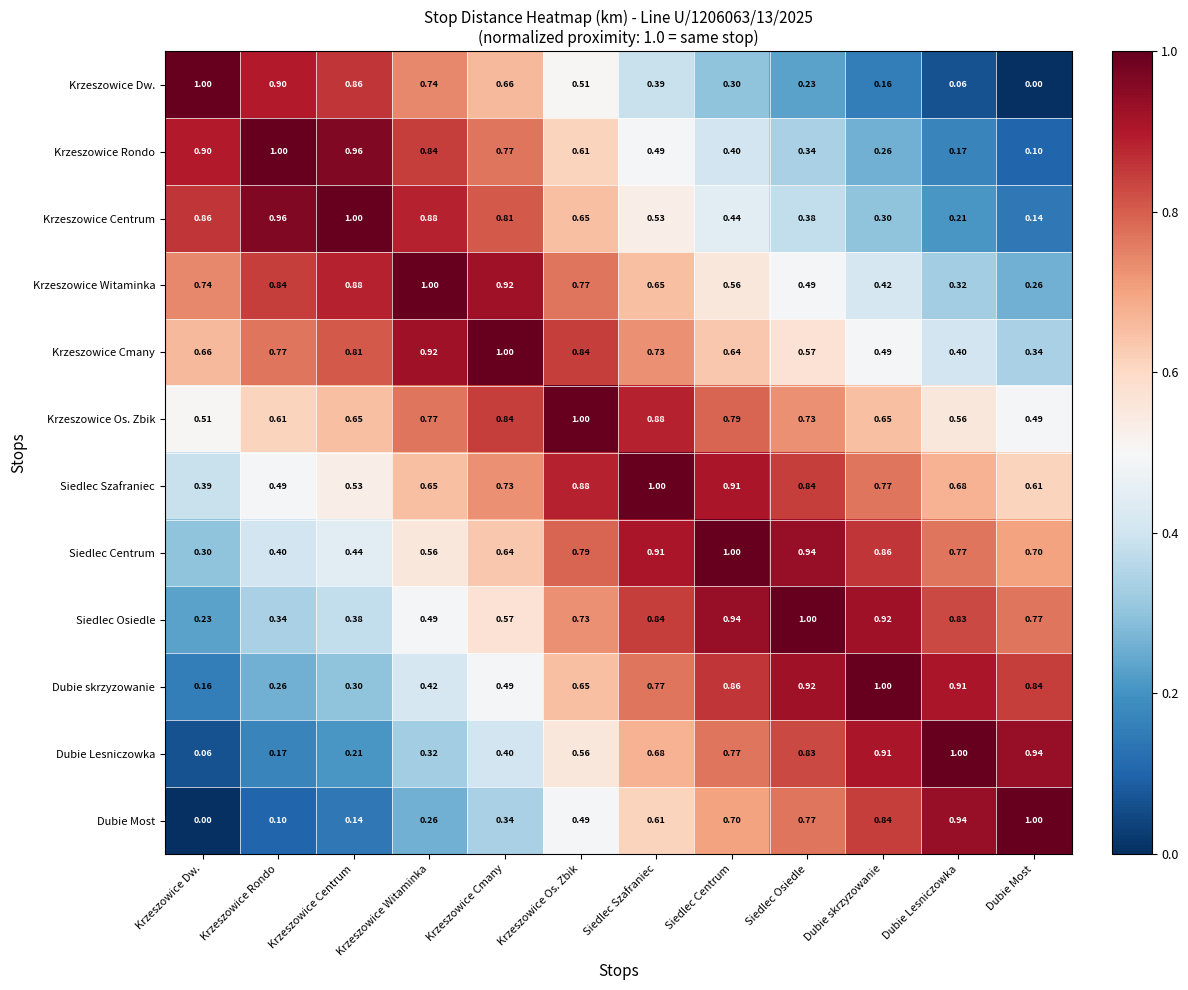

Is the value of Krzeszowice Cmany at Siedlec Centrum greater than the value of Krzeszowice Os. Zbik at Krzeszowice Witaminka?

No